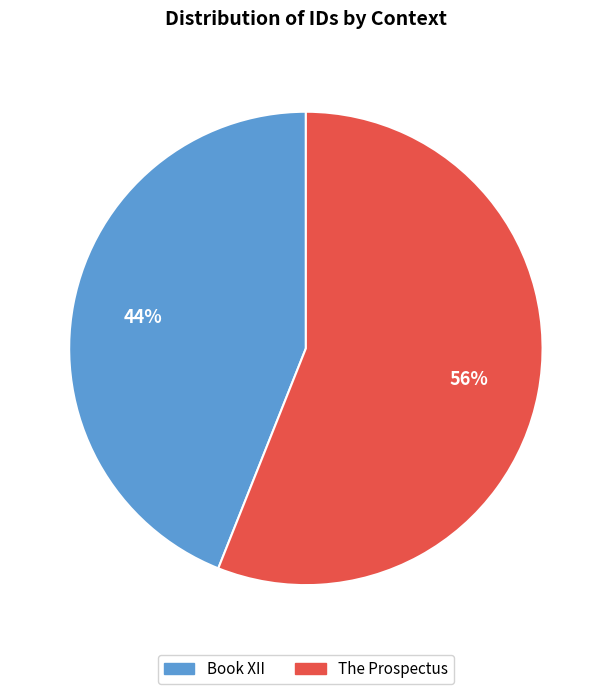

Rank the categories by value from lowest to highest.

Book XII, The Prospectus